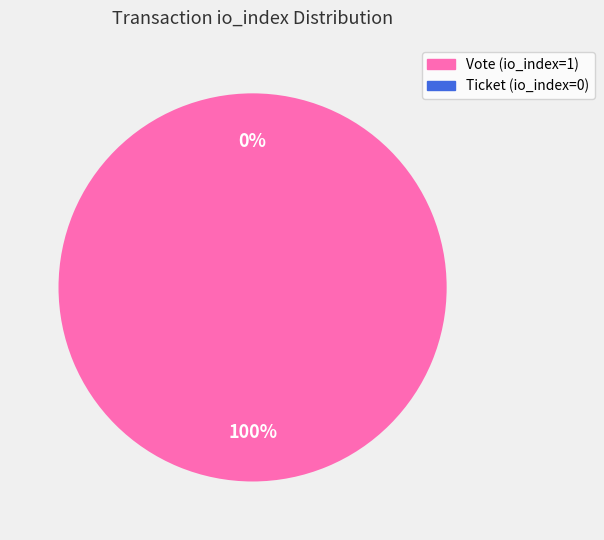

Rank the categories by value from highest to lowest.

Vote (io_index=1), Ticket (io_index=0)